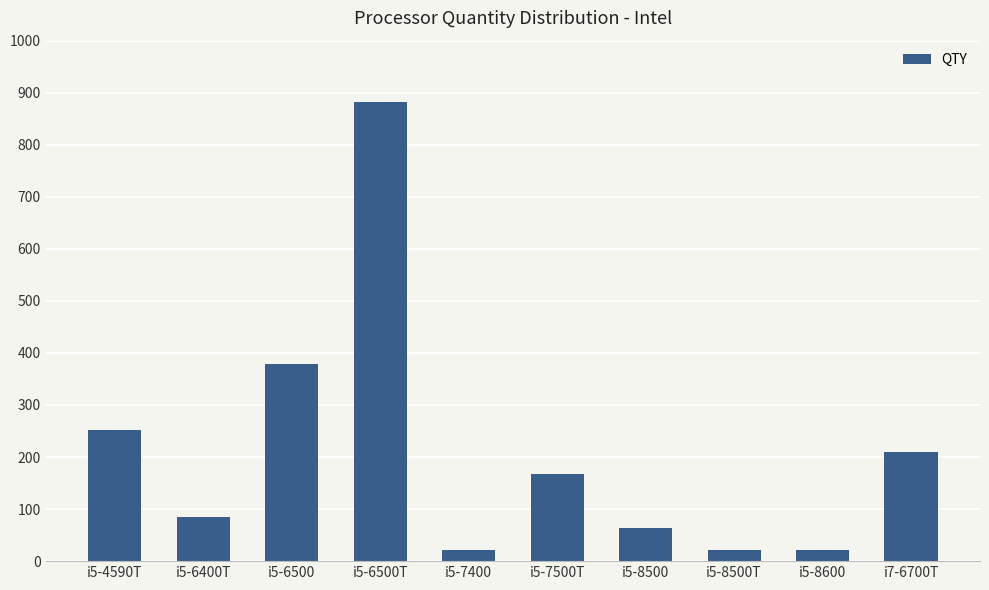

What is the average value?

210